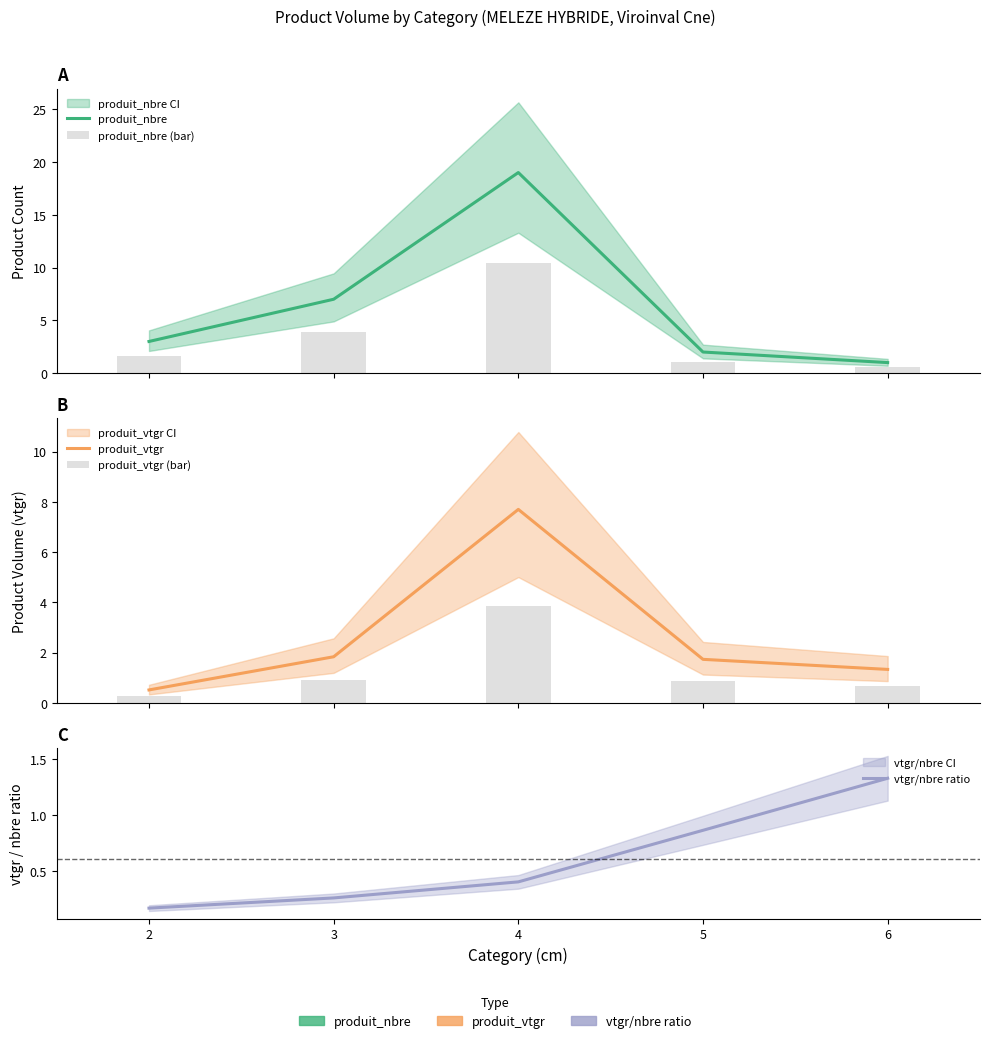

True or false: produit_nbre has a value of 3.5 at 5.

False